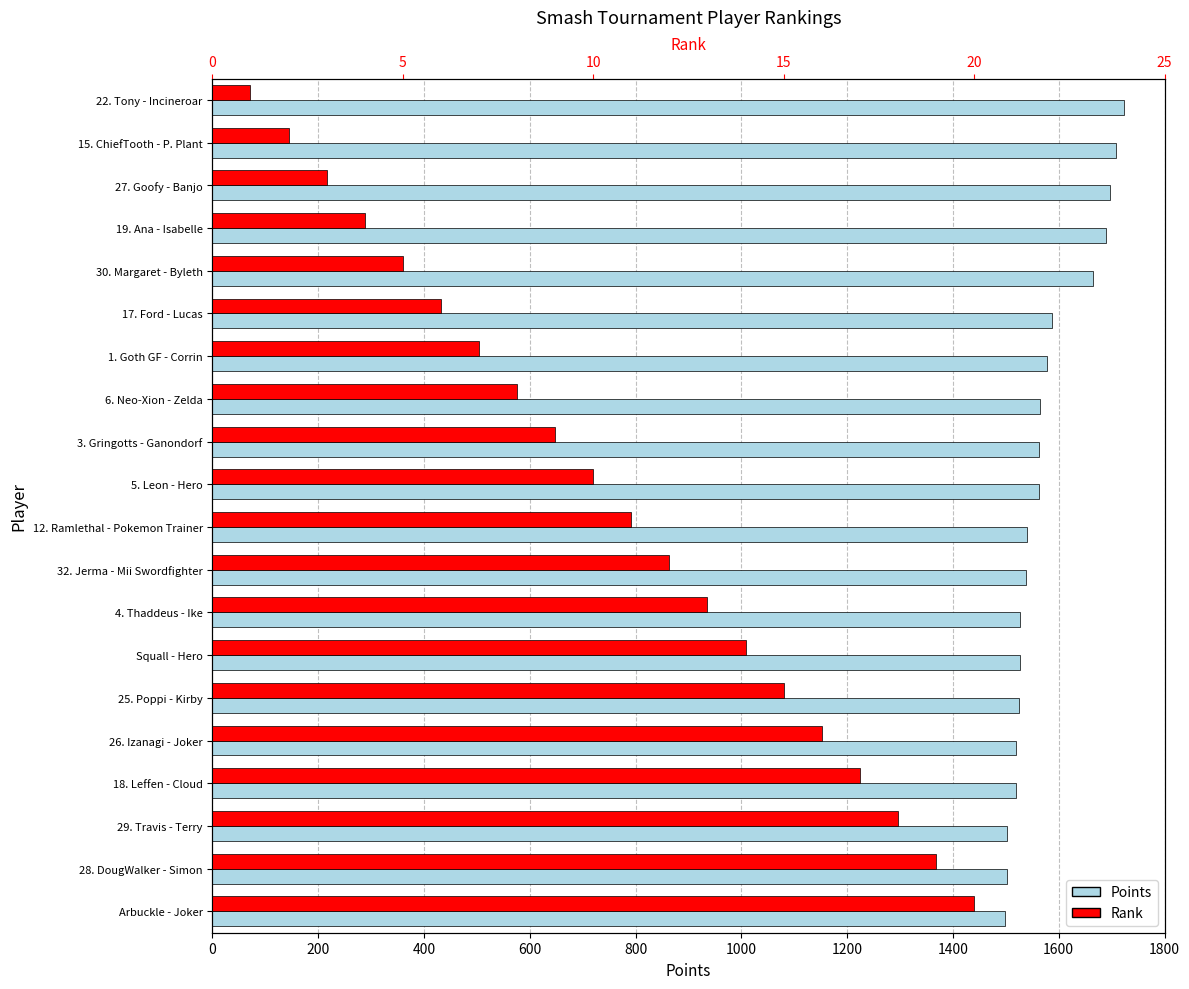

What is the difference between the maximum and minimum values in the Points series?

226